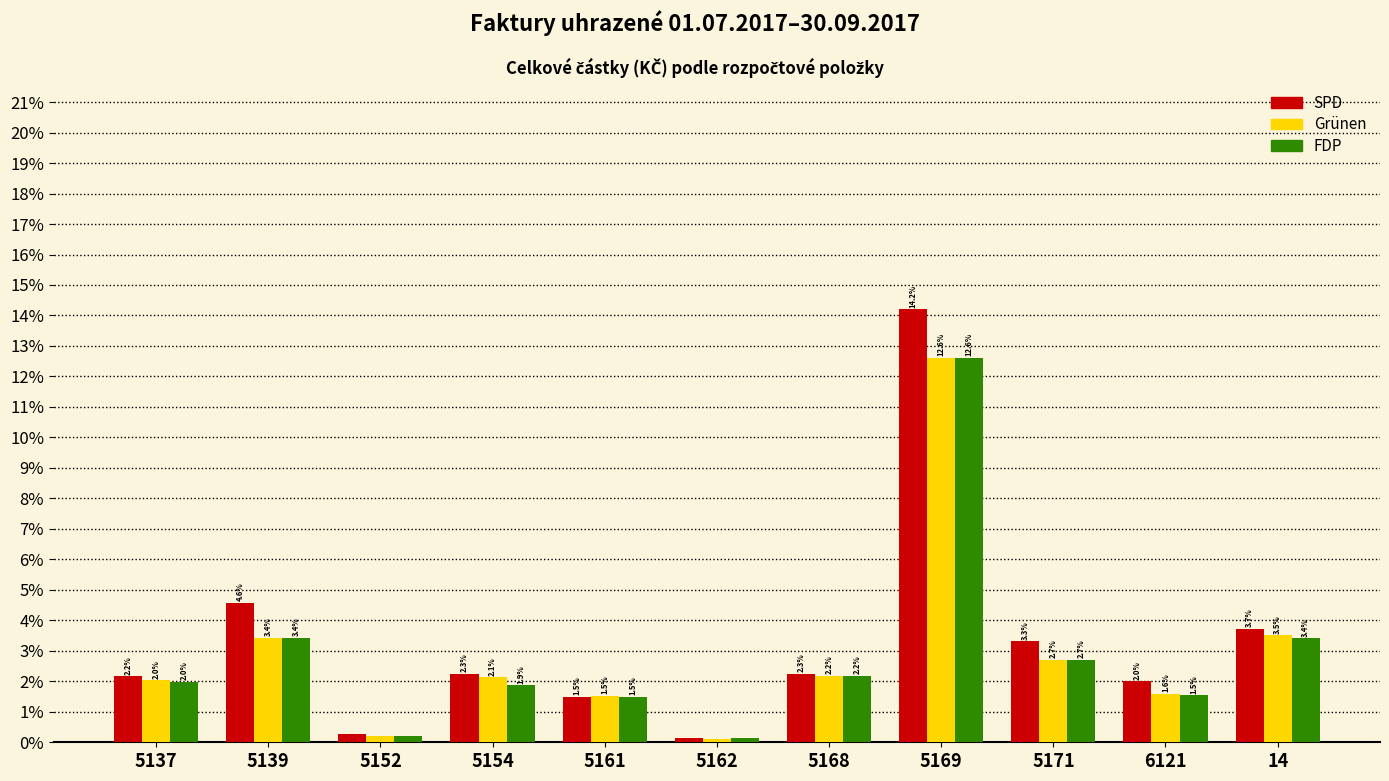

Between 5152 and 5169, which series saw the biggest shift?

SPD